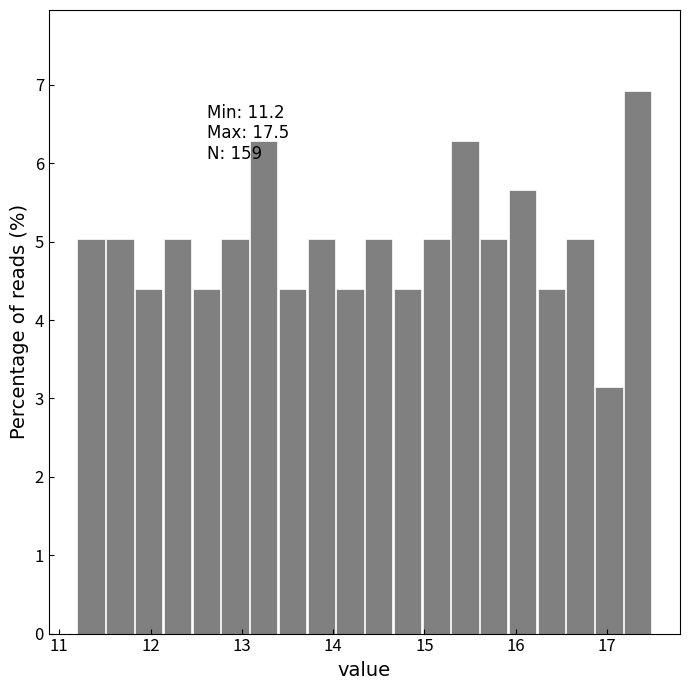

Around what value on the x-axis is the tallest bar? Give the approximate position of its centre, as read against the axis.

17.3